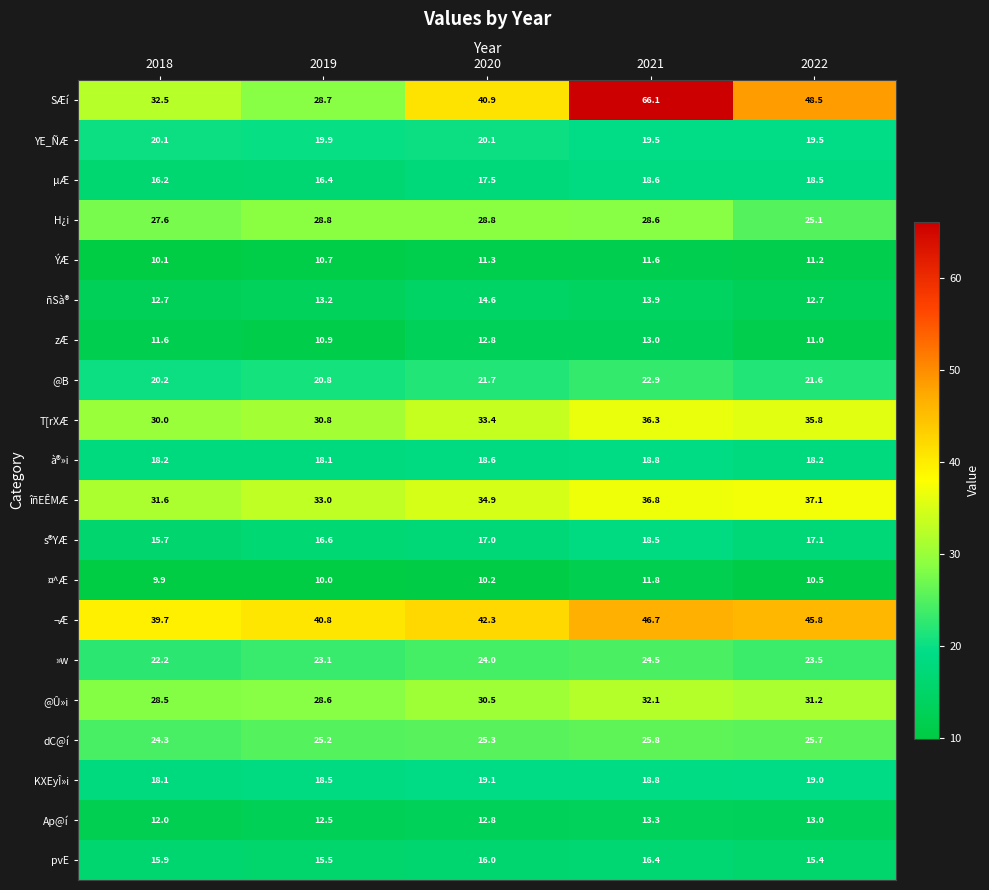

At how many categories does at least one series exceed 23?

5